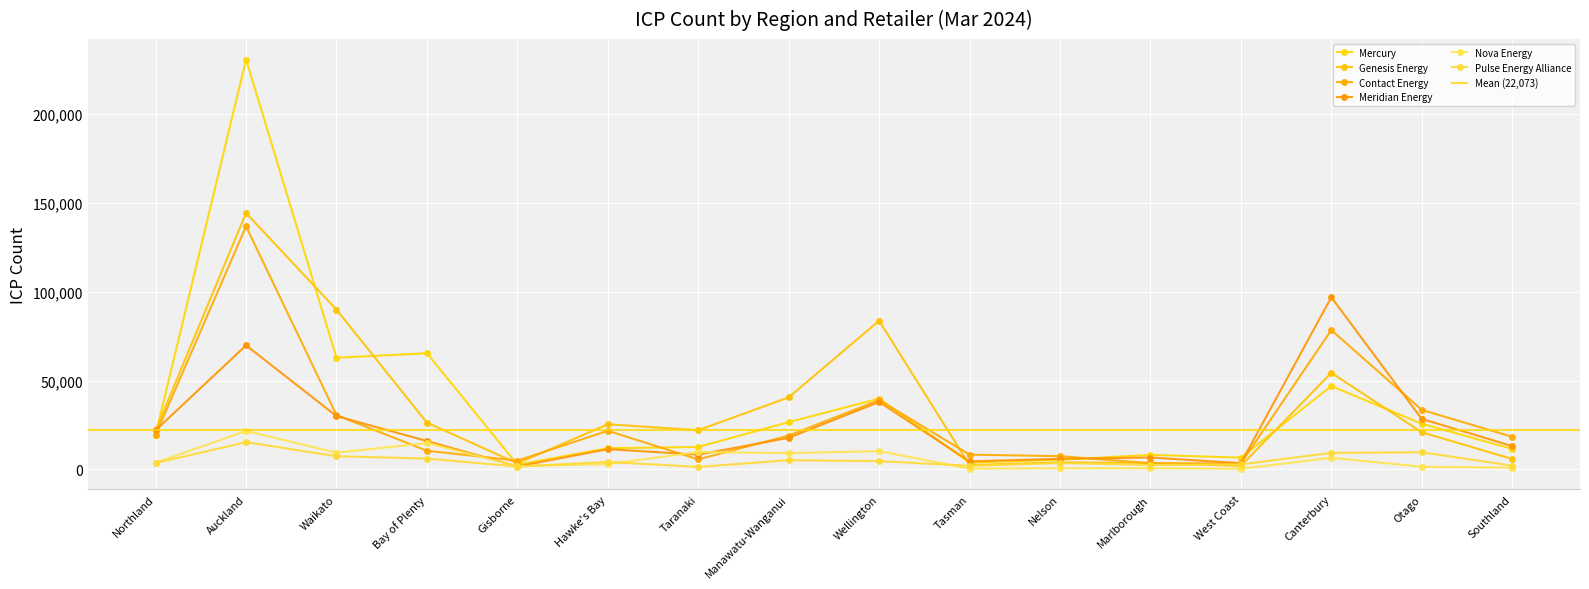

How many values in the Genesis Energy series are below 22024?

8